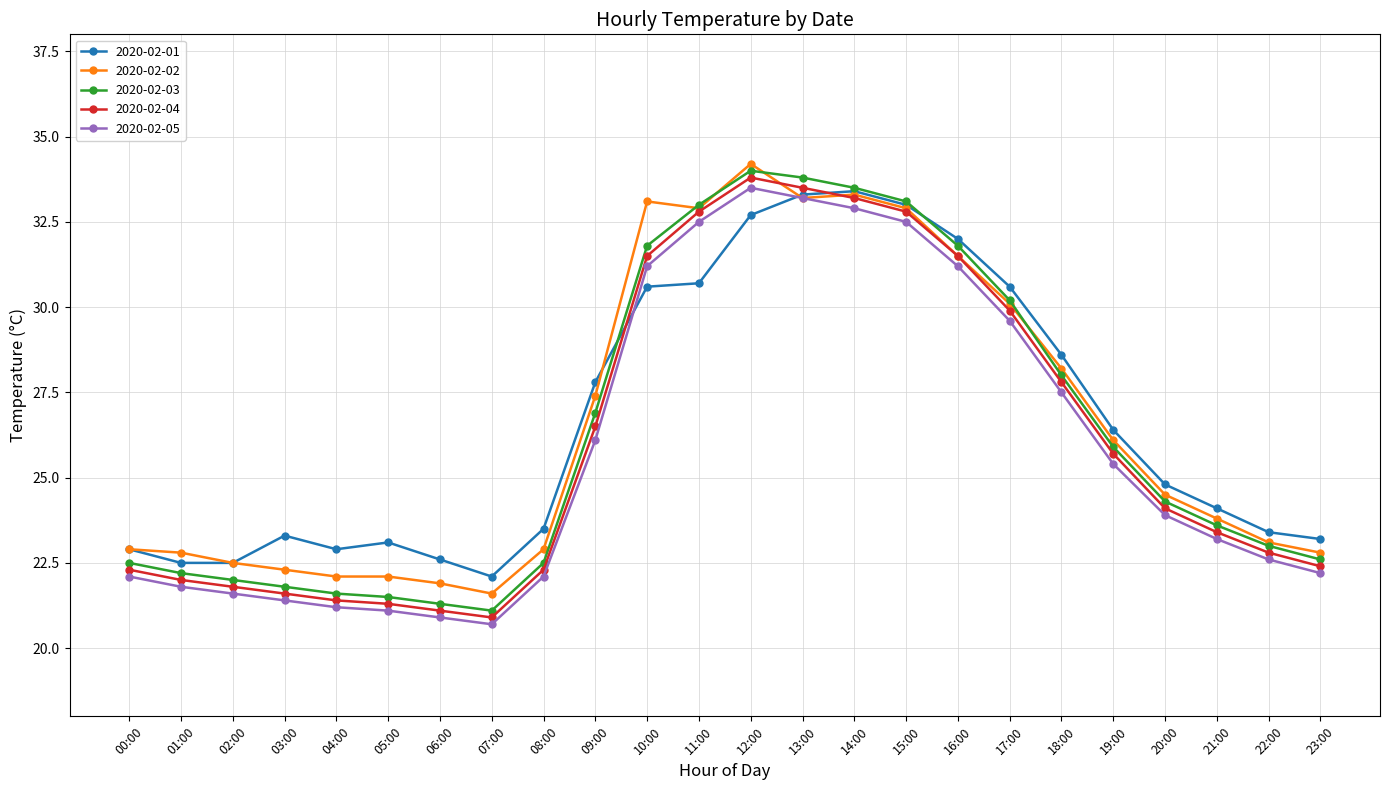

What is the value of the 2020-02-05 point at the 19th from the left?

27.5